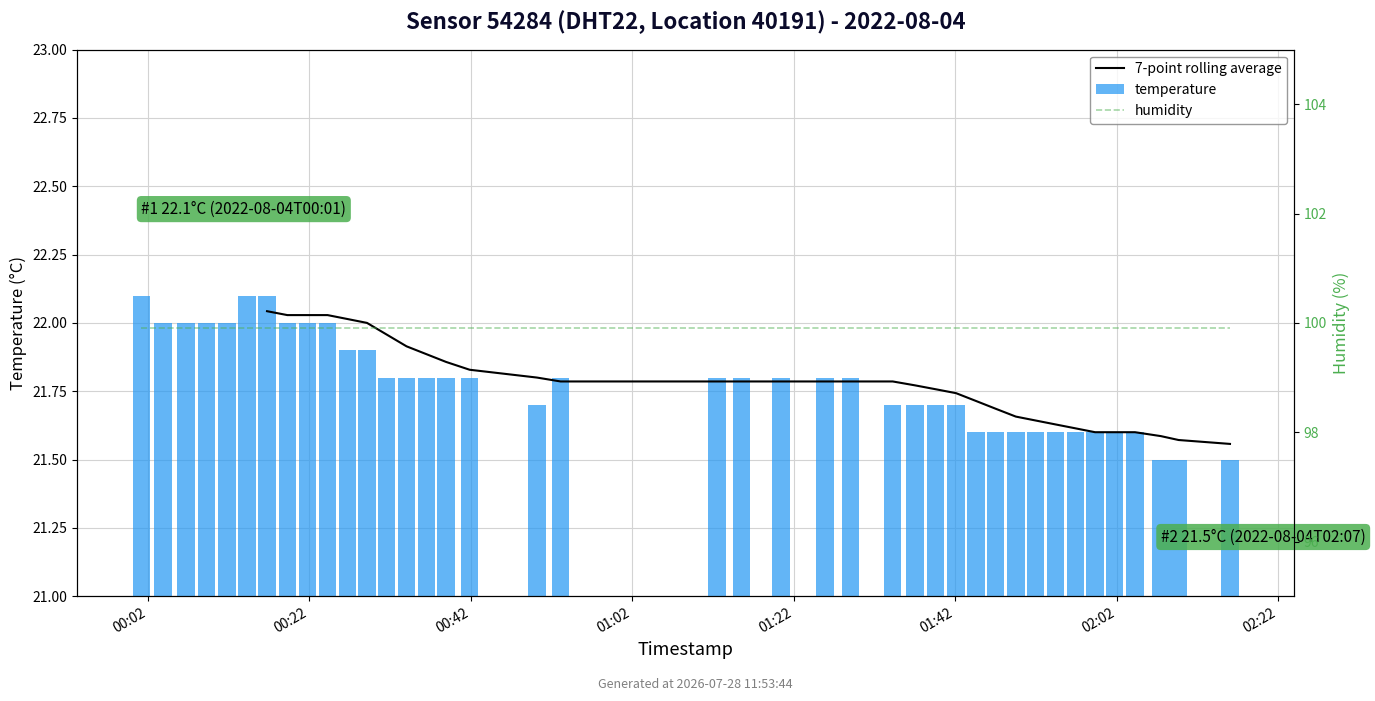

Reading right to left, transcribe all the data shown in this chart.

2022-08-04T02:16:03=21.5	2022-08-04T02:09:41=21.5	2022-08-04T02:07:29=21.5	2022-08-04T02:04:17=21.6	2022-08-04T02:01:46=21.6	2022-08-04T01:59:20=21.6	2022-08-04T01:56:53=21.6	2022-08-04T01:54:25=21.6	2022-08-04T01:51:58=21.6	2022-08-04T01:49:31=21.6	2022-08-04T01:47:02=21.6	2022-08-04T01:44:35=21.6	2022-08-04T01:42:07=21.7	2022-08-04T01:39:36=21.7	2022-08-04T01:37:02=21.7	2022-08-04T01:34:16=21.7	2022-08-04T01:29:02=21.8	2022-08-04T01:25:52=21.8	2022-08-04T01:20:26=21.8	2022-08-04T01:15:32=21.8	2022-08-04T01:12:30=21.8	2022-08-04T00:53:07=21.8	2022-08-04T00:50:11=21.7	2022-08-04T00:41:51=21.8	2022-08-04T00:38:56=21.8	2022-08-04T00:36:29=21.8	2022-08-04T00:34:02=21.8	2022-08-04T00:31:35=21.8	2022-08-04T00:29:08=21.9	2022-08-04T00:26:42=21.9	2022-08-04T00:24:15=22.0	2022-08-04T00:21:47=22.0	2022-08-04T00:19:16=22.0	2022-08-04T00:16:45=22.1	2022-08-04T00:14:15=22.1	2022-08-04T00:11:48=22.0	2022-08-04T00:09:16=22.0	2022-08-04T00:06:42=22.0	2022-08-04T00:03:53=22.0	2022-08-04T00:01:11=22.1